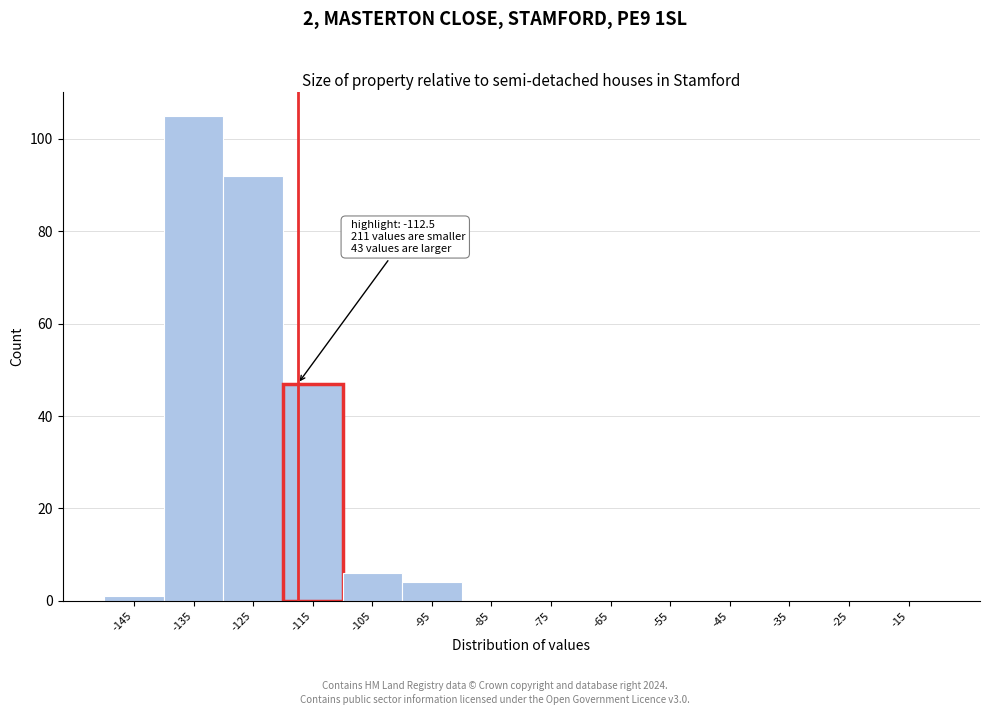

Reading left to right, transcribe all the data shown in this chart.

-145=1	-135=105	-125=92	-115=47	-105=6	-95=4	-85=0	-75=0	-65=0	-55=0	-45=0	-35=0	-25=0	-15=0